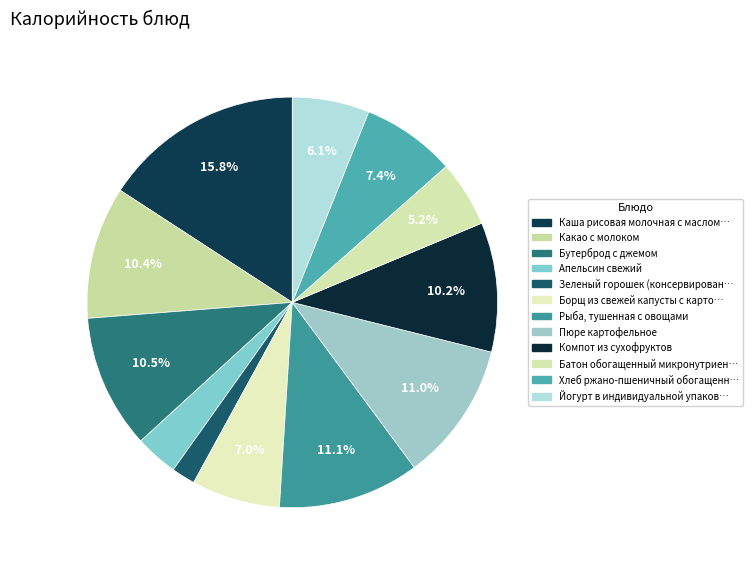

Count the number of slices in the pie.

12